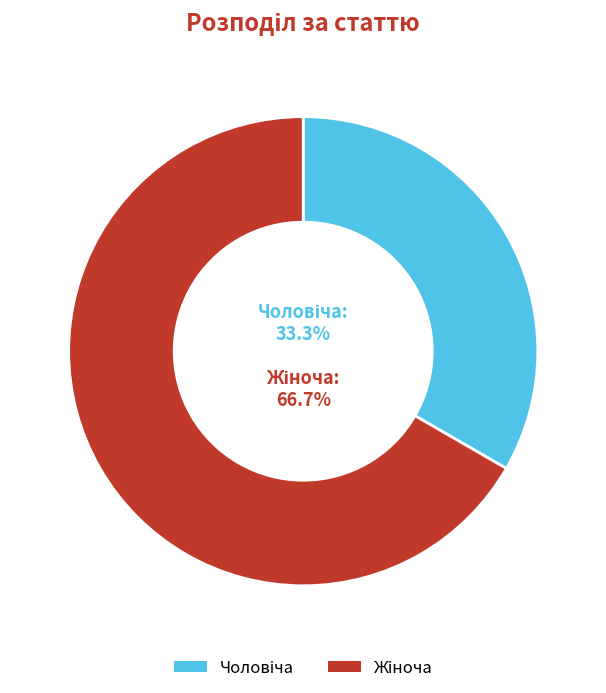

Is there any slice that represents more than half of the pie?

Yes